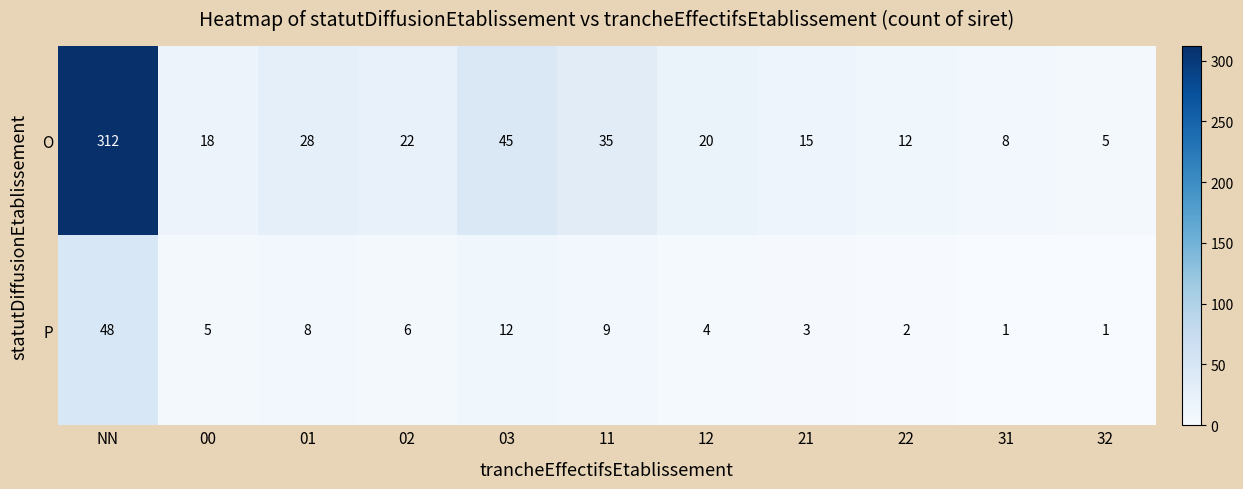

Where does the O series first go above 20?

NN